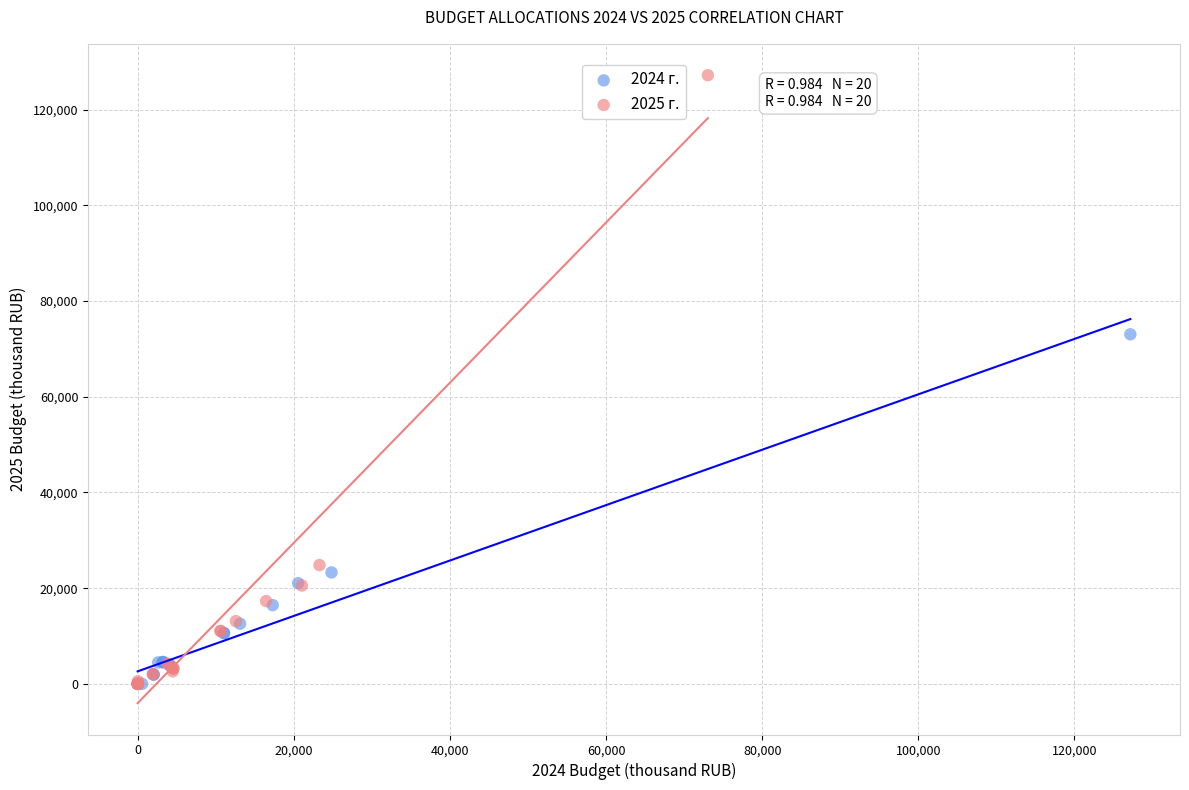

Which series has the widest spread of Y values?

2025 г.